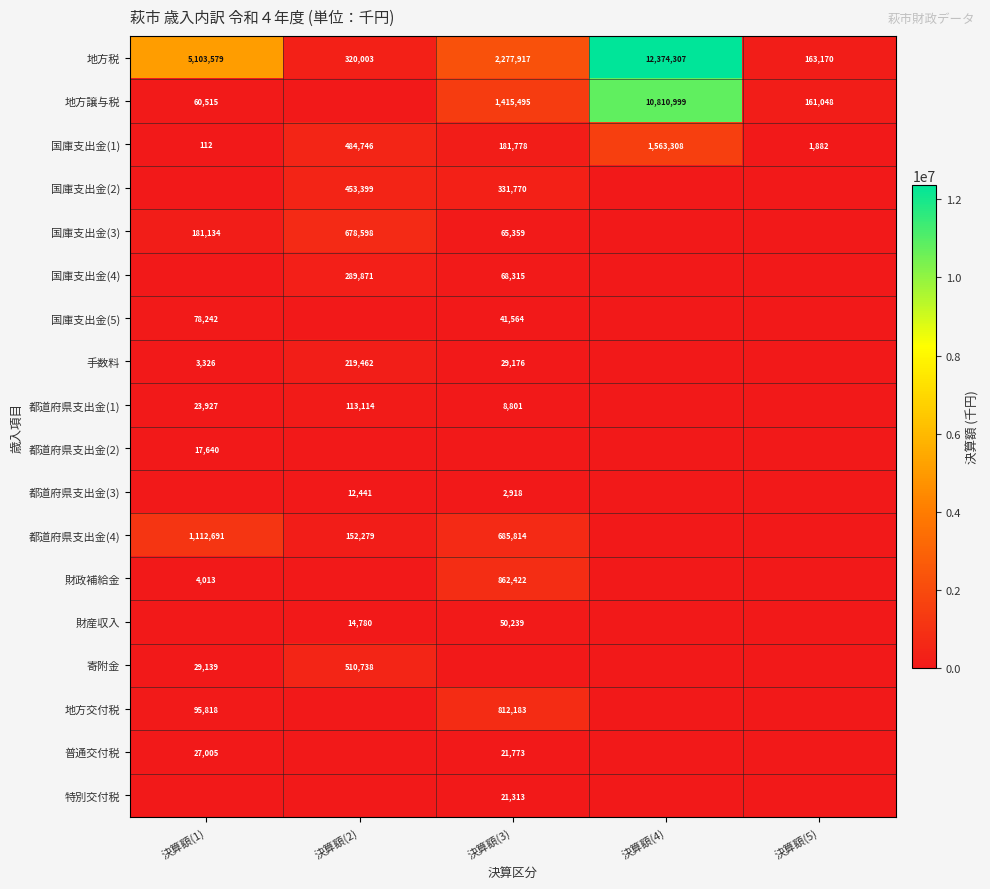

Which label corresponds to the largest value in the chart?

決算額(4)